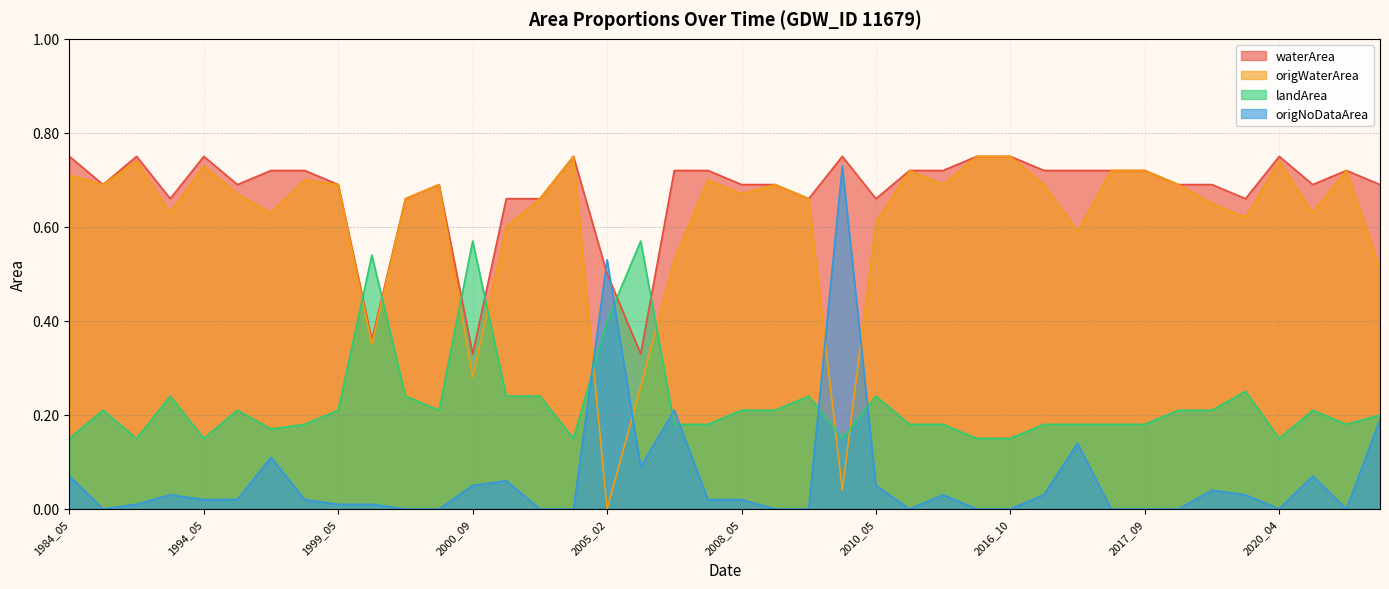

What is the maximum value shown in the chart?

0.8